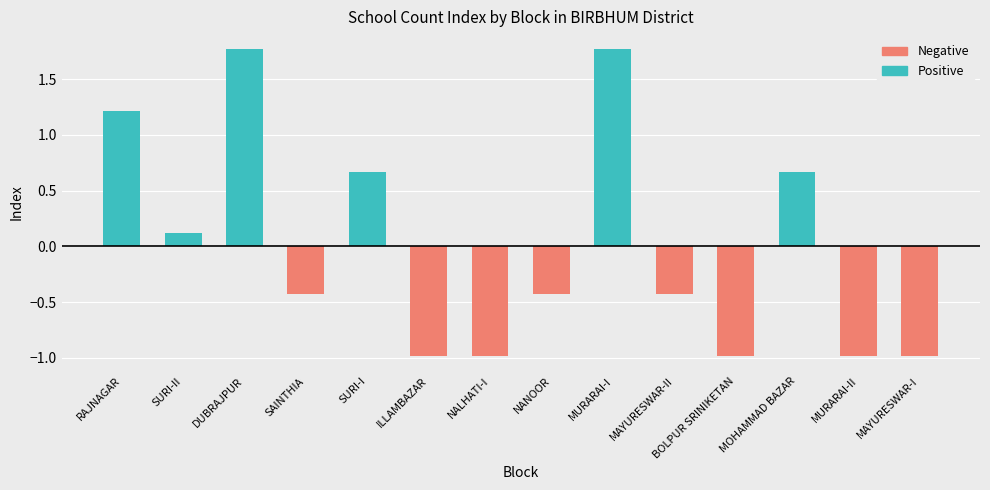

Is it true that Positive equals 0.0 at MAYURESWAR-I?

True